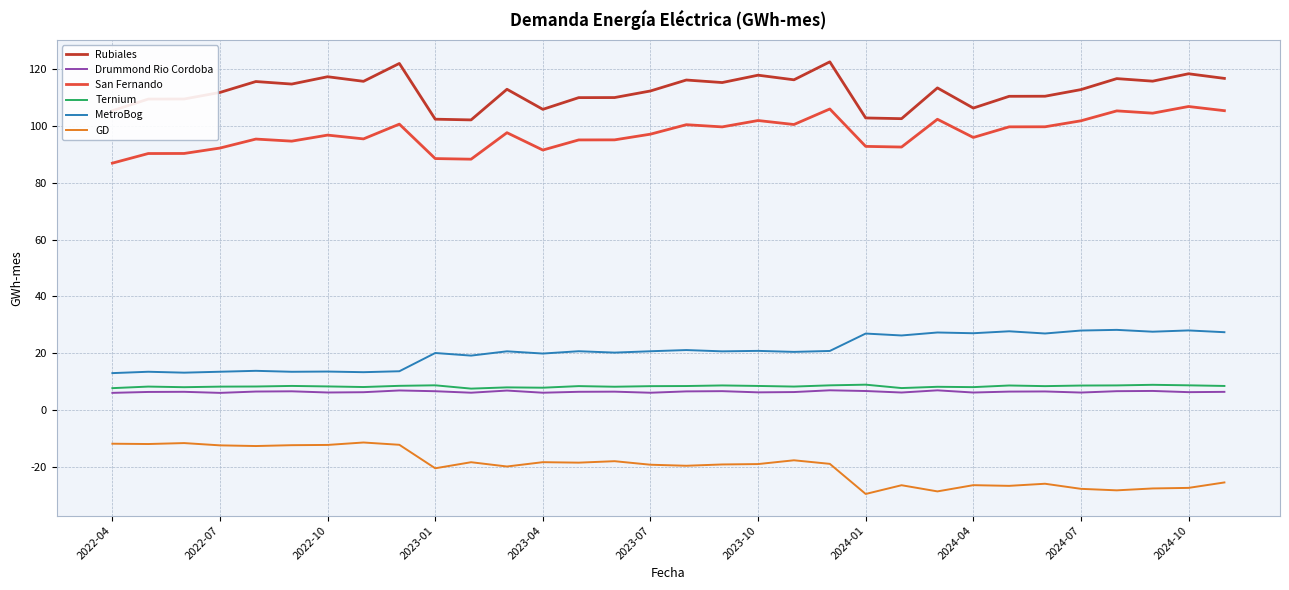

True or false: Ternium has more than 2 points higher than both neighbors.

True